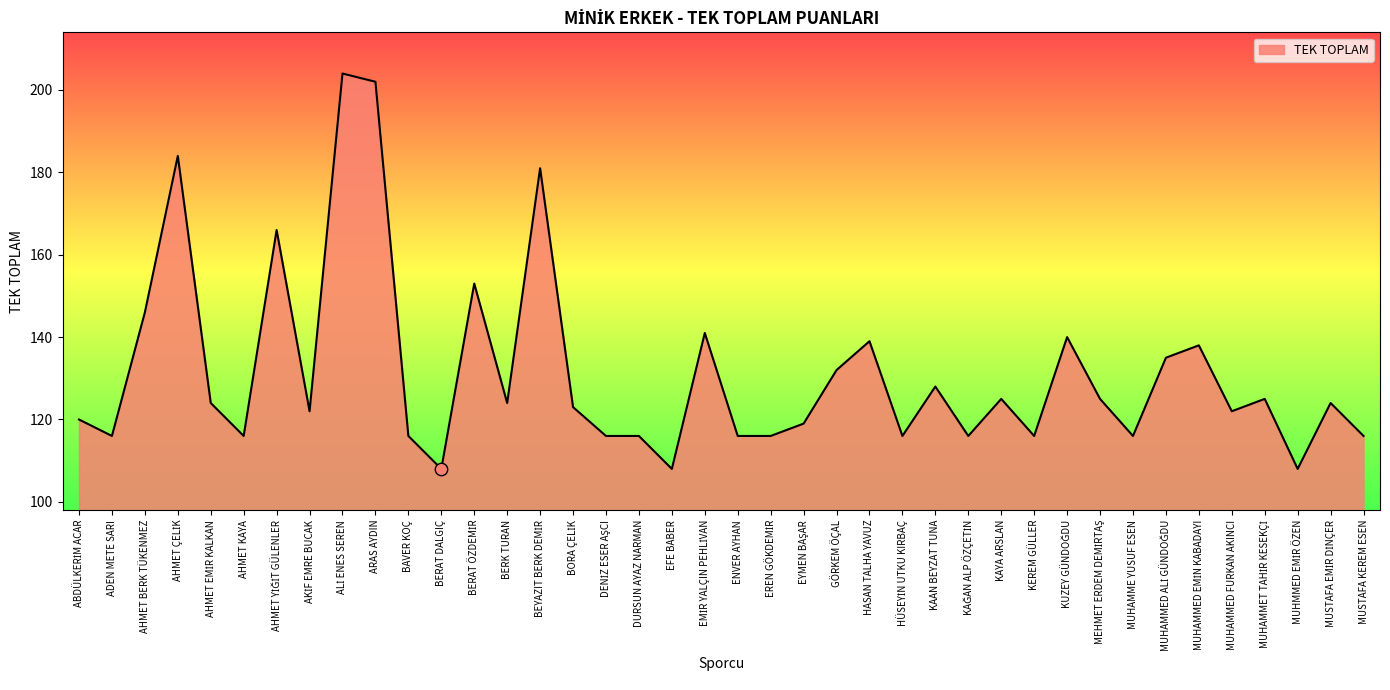

What is the change in value from KAYA ARSLAN to MUSTAFA KEREM ESEN?

-9